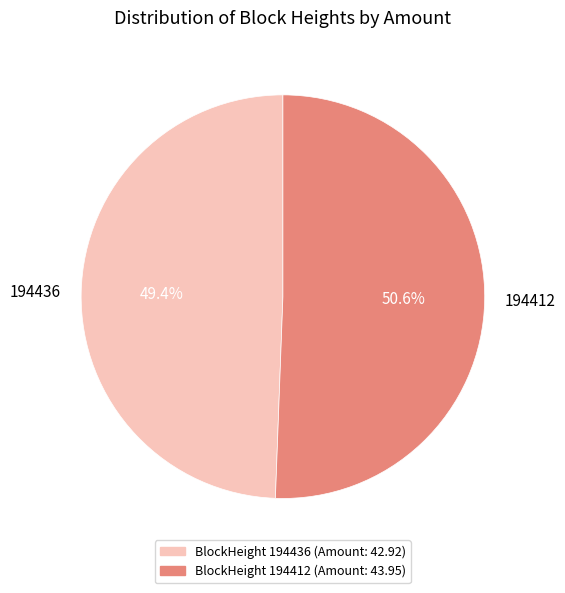

What is the ratio of the value at 194436 to the value at 194412?

1.0